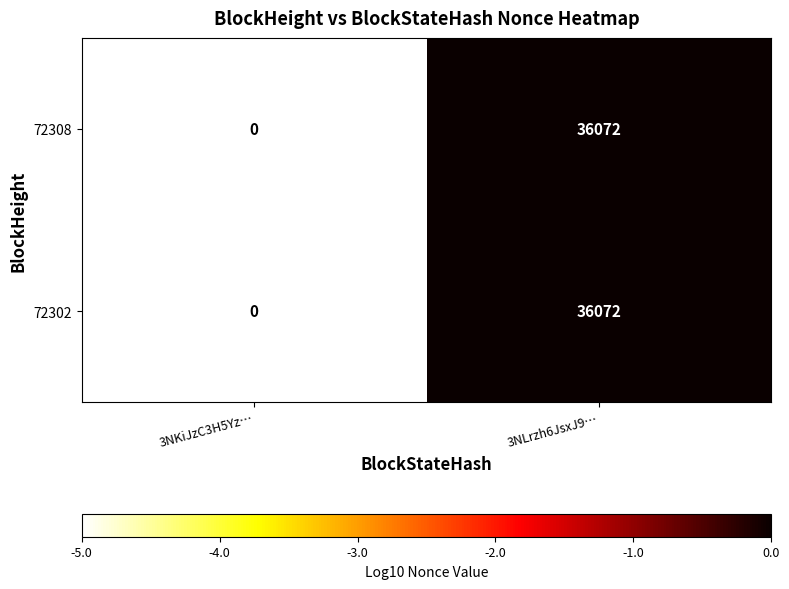

Which category has the lowest value in the 72308 series?

3NKiJzC3H5Yz…